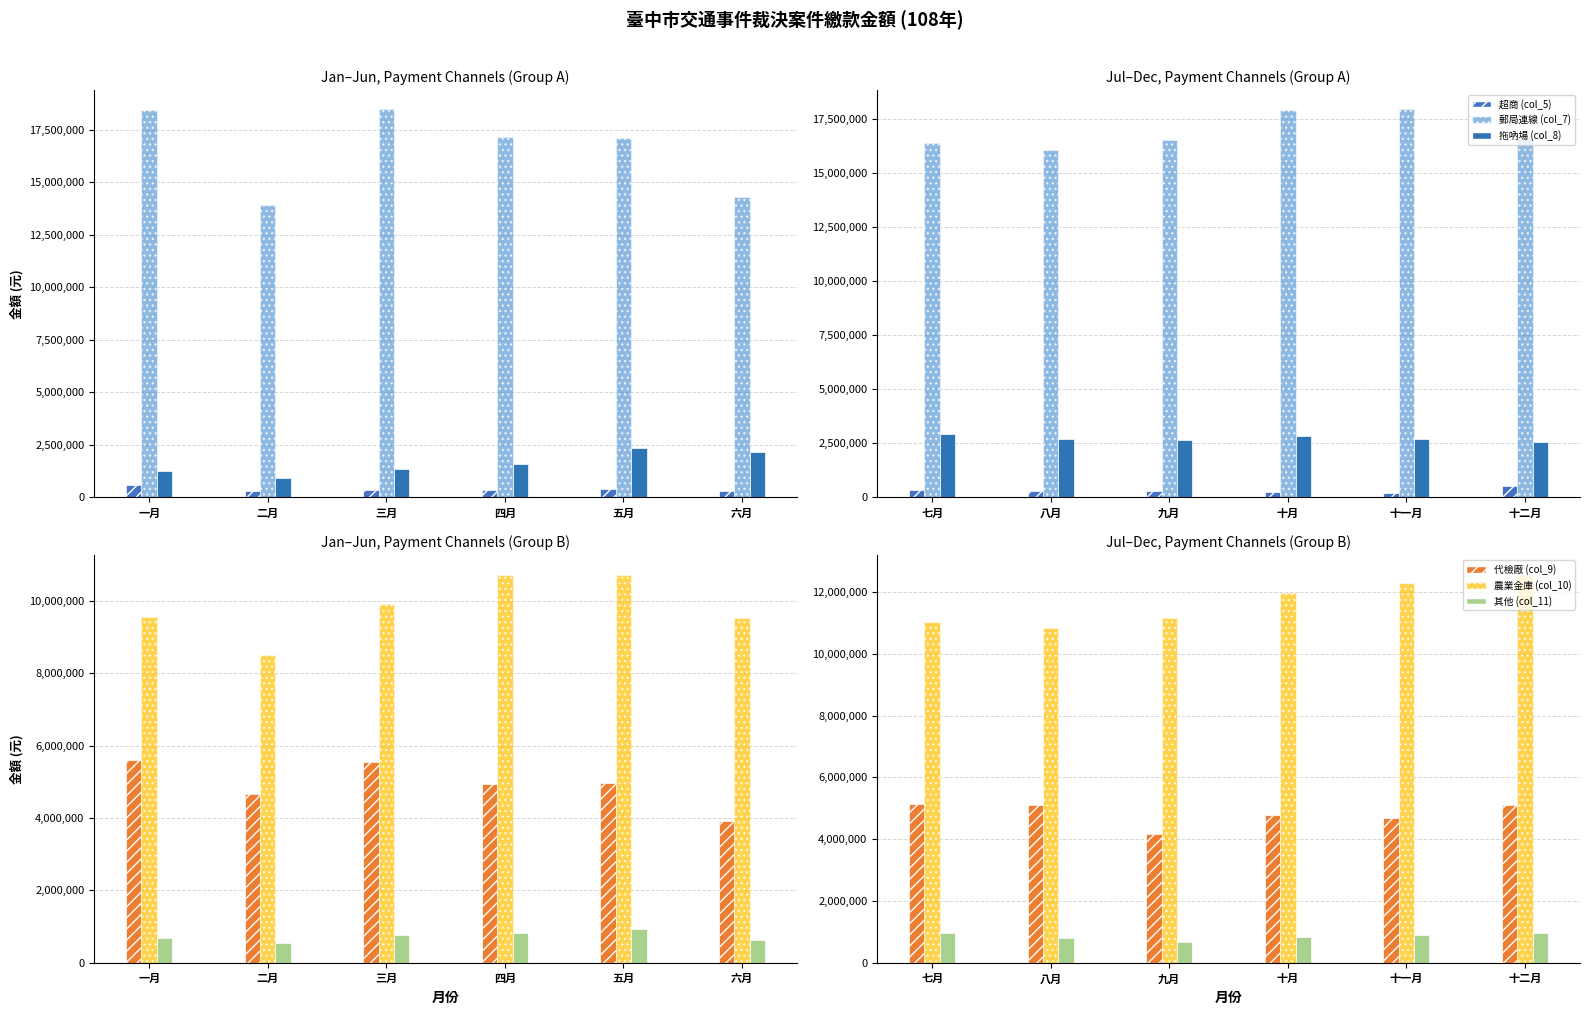

True or false: 拖吶場 (col_8) has a value of 658051 at 八月.

False